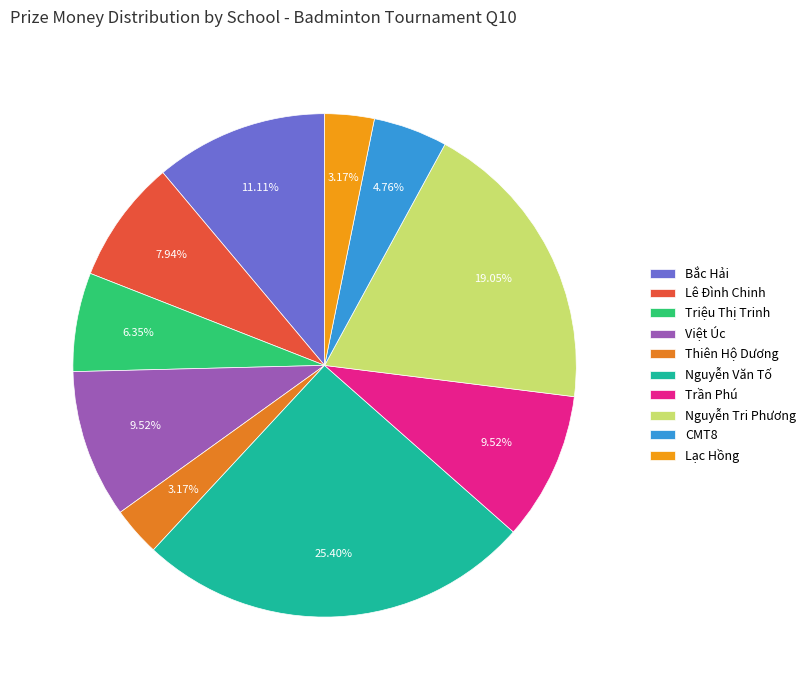

Is there a majority slice in this chart?

No